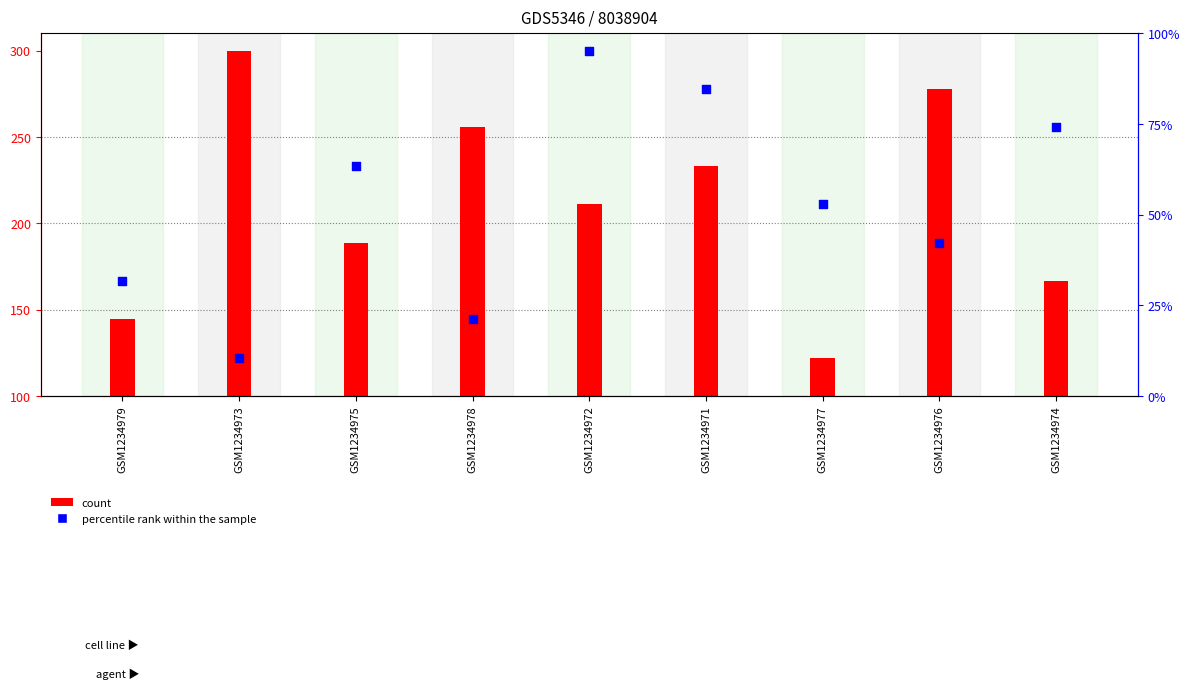

Which series reaches the maximum Y coordinate?

percentile rank within the sample